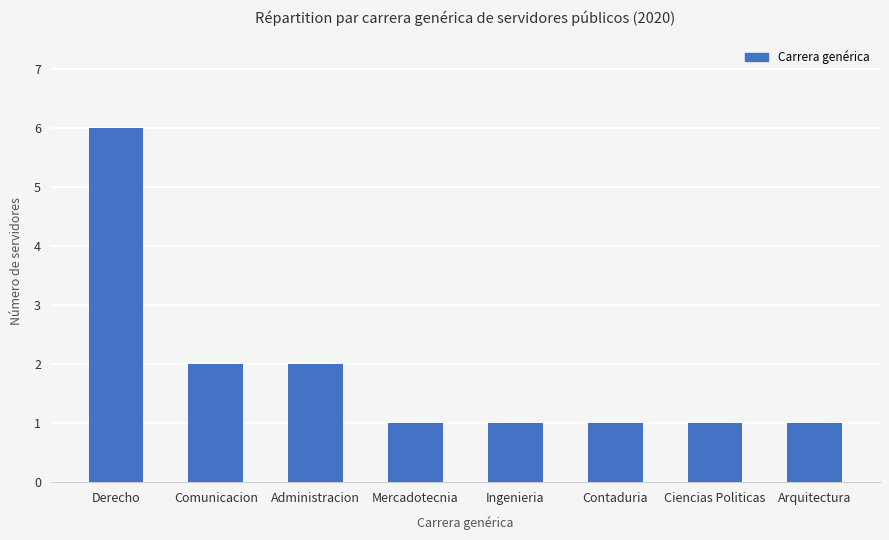

What is the label of the 8th bar from the right?

Derecho